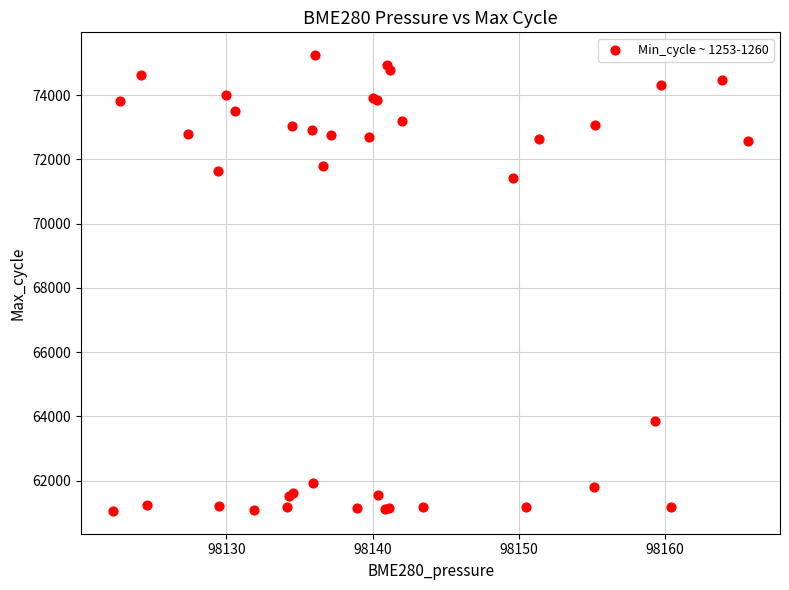

What Y value in the scatter plot is closest to 68152?

71430